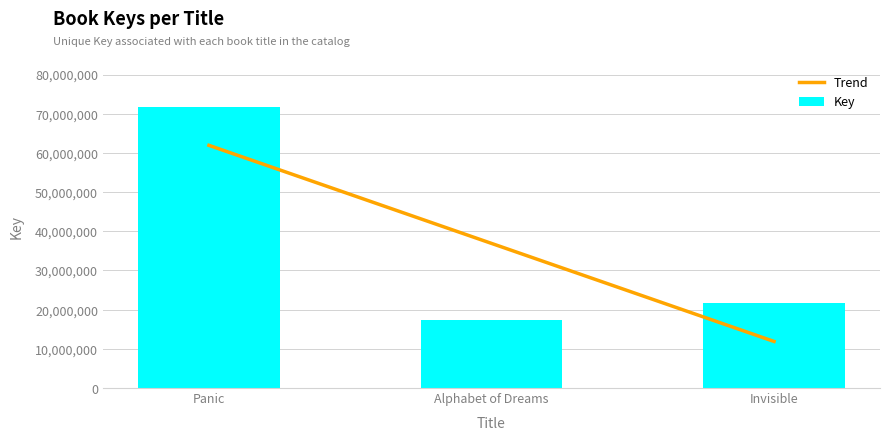

At which category does the chart reach its peak across all series?

Panic